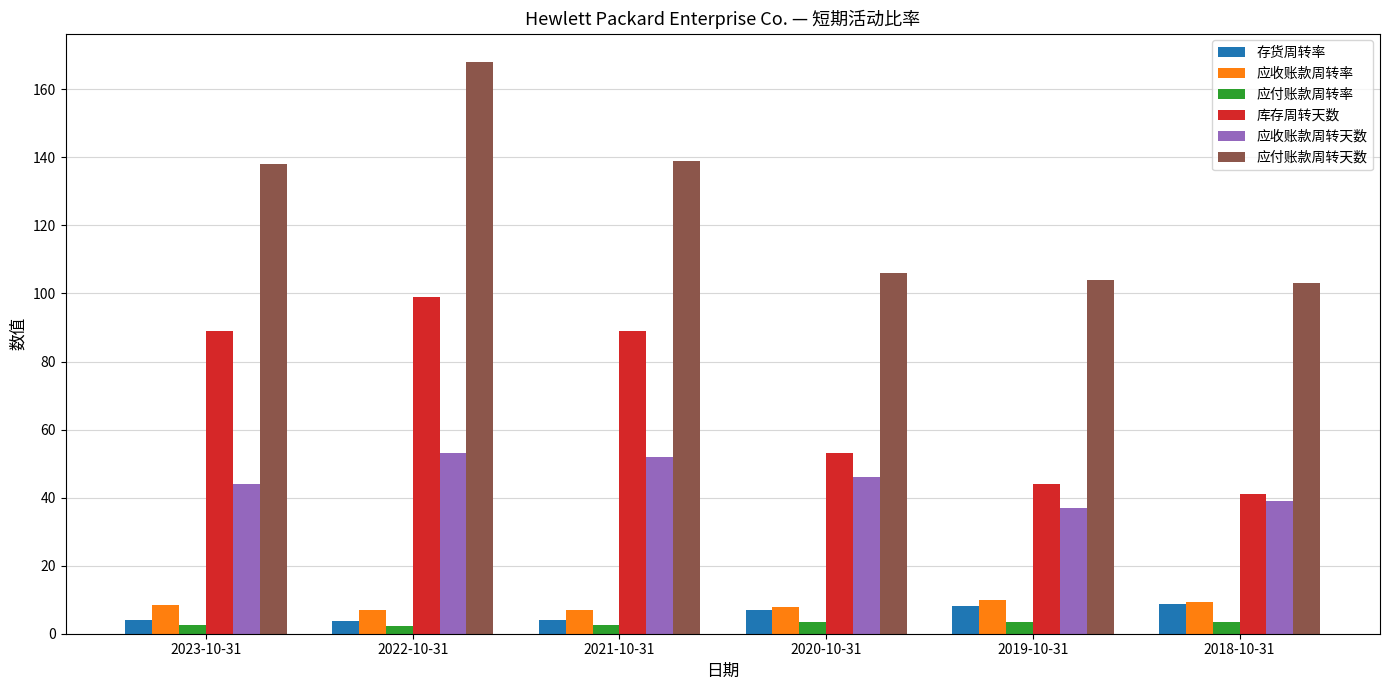

What is the difference between the maximum and second lowest values in the 应付账款周转率 series?

0.9